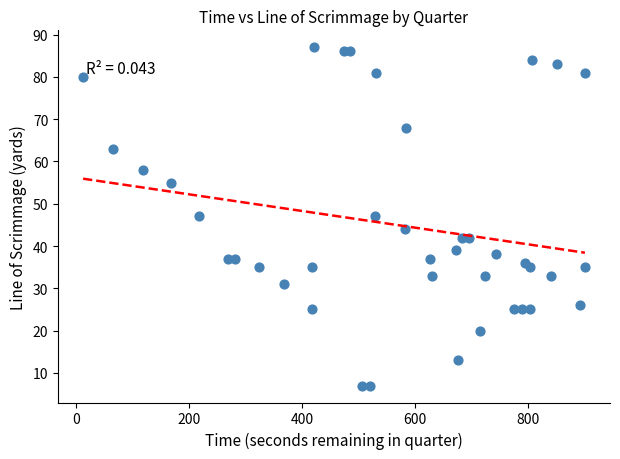

What is the range of X values (max minus min)?

887